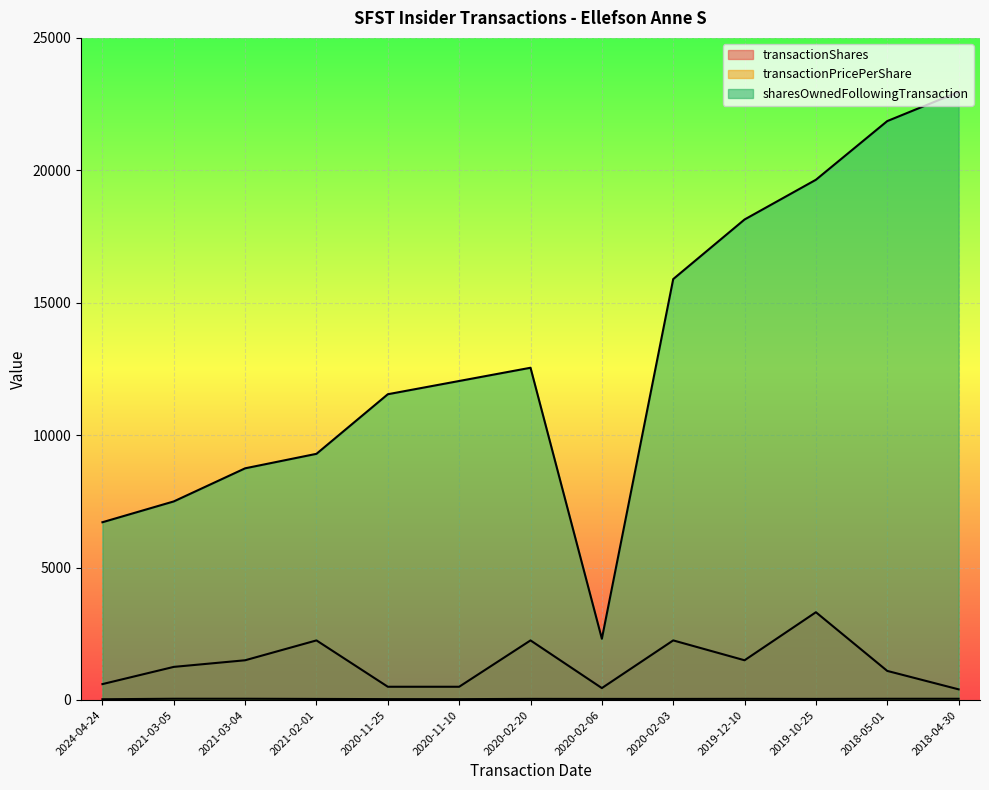

How many data points in sharesOwnedFollowingTransaction are less than 12045?

6